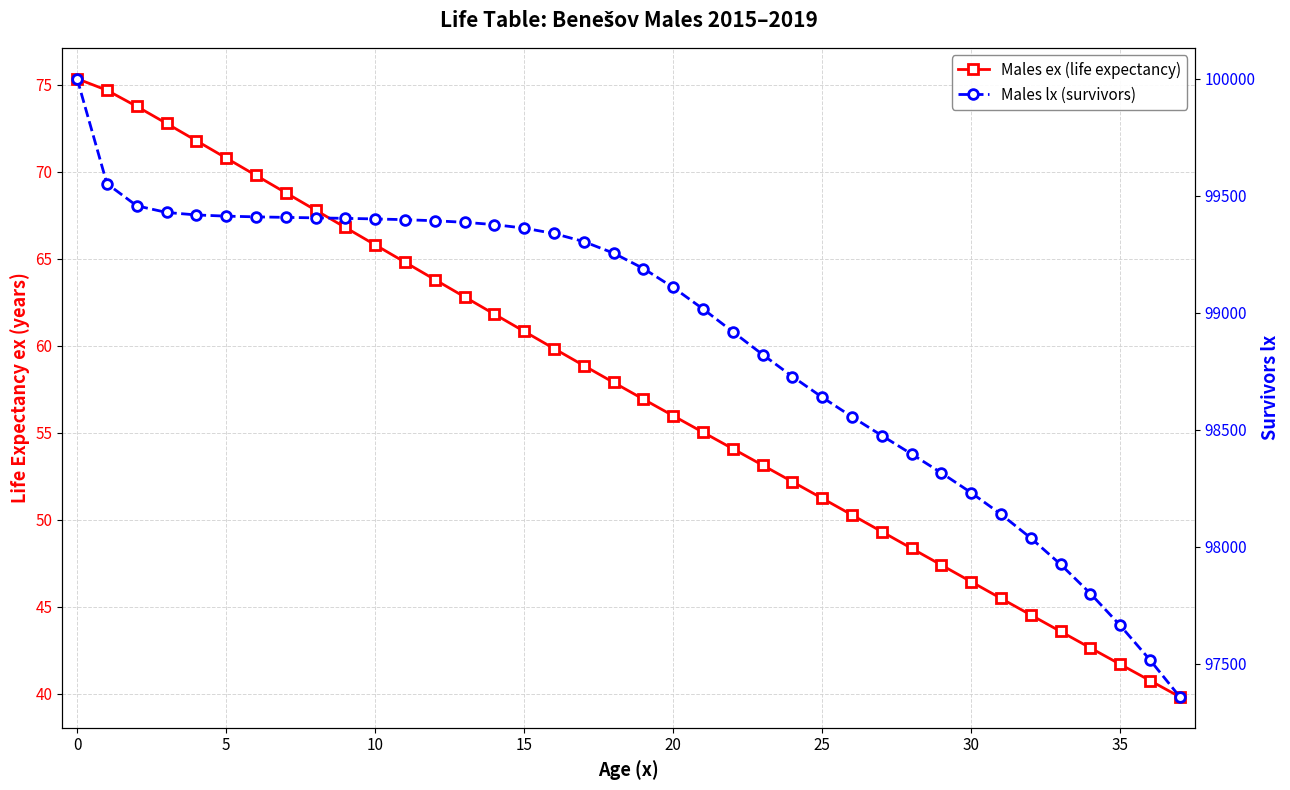

Between 13 and 14, which series saw the biggest shift?

Males lx (survivors)